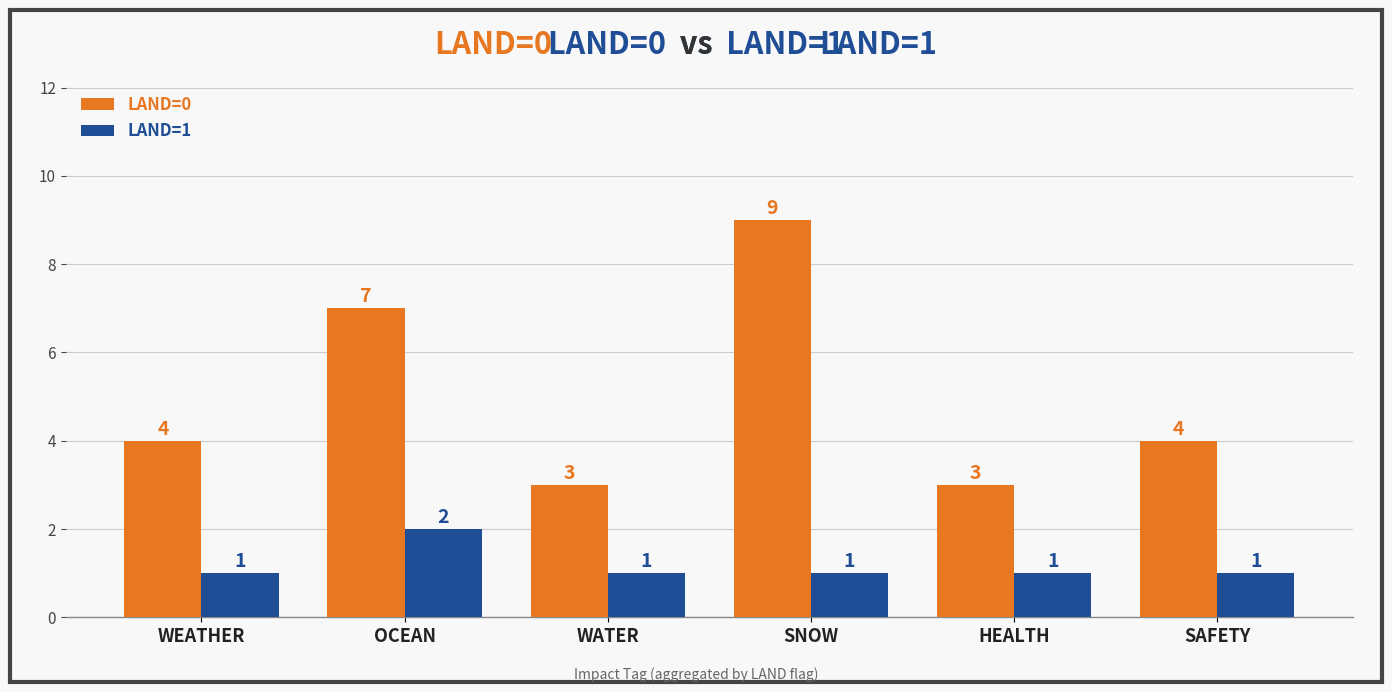

Which series changed the most between WEATHER and WATER?

LAND=0